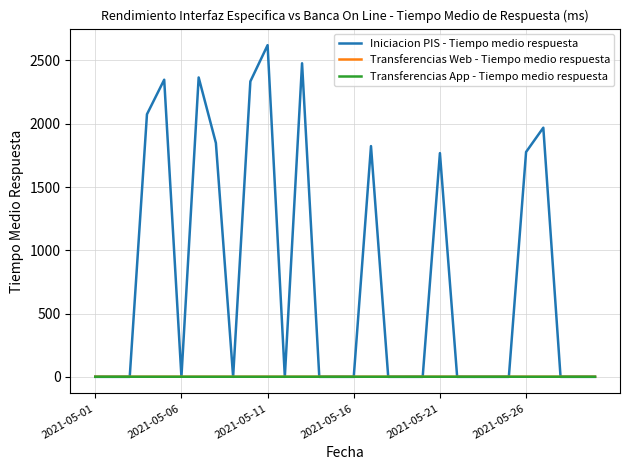

What is the difference between the maximum and minimum values in the Transferencias App - Tiempo medio respuesta series?

0.2